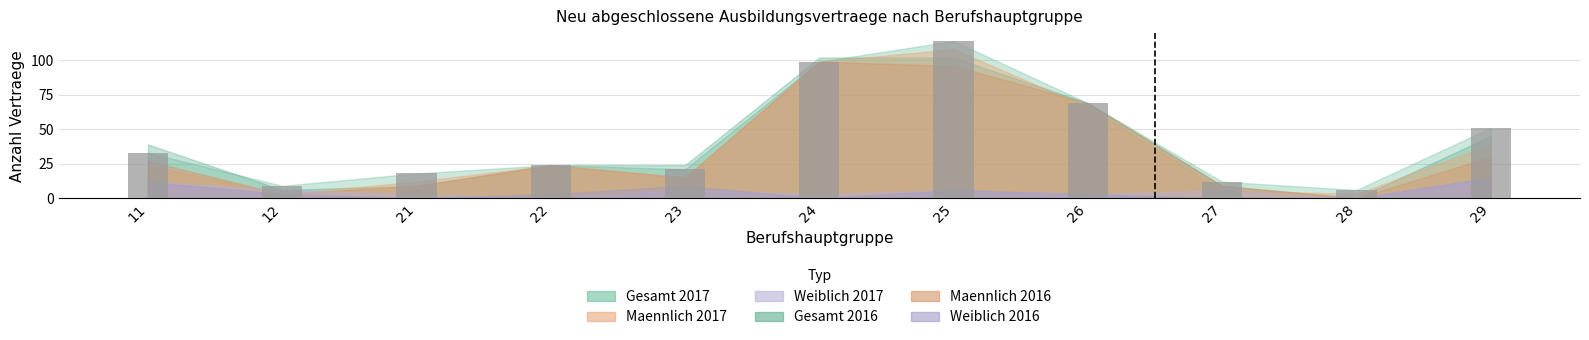

Count the number of categories in the chart.

11